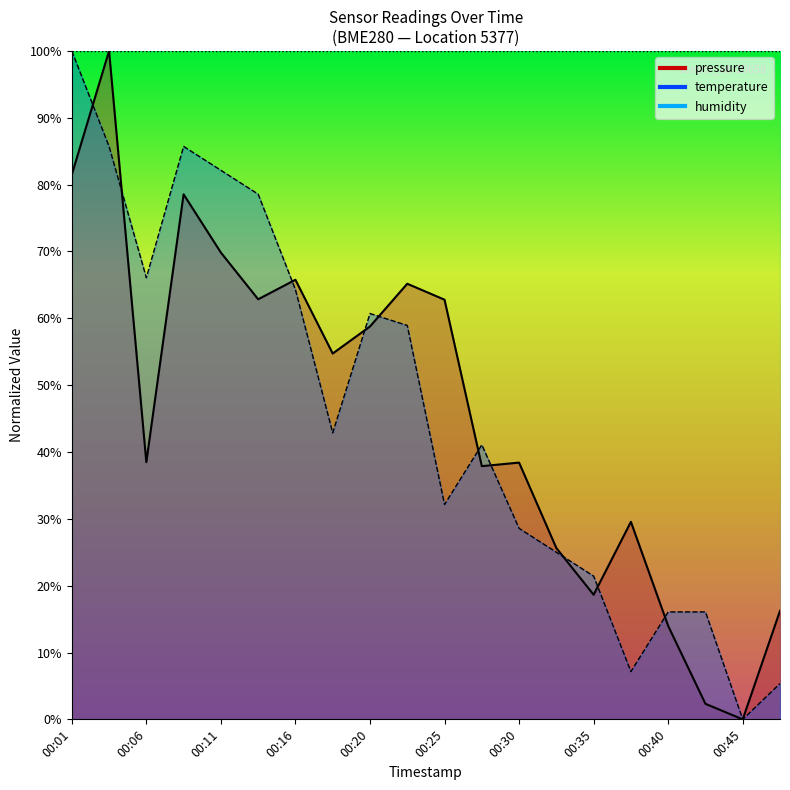

At how many categories does at least one series exceed 49?

11